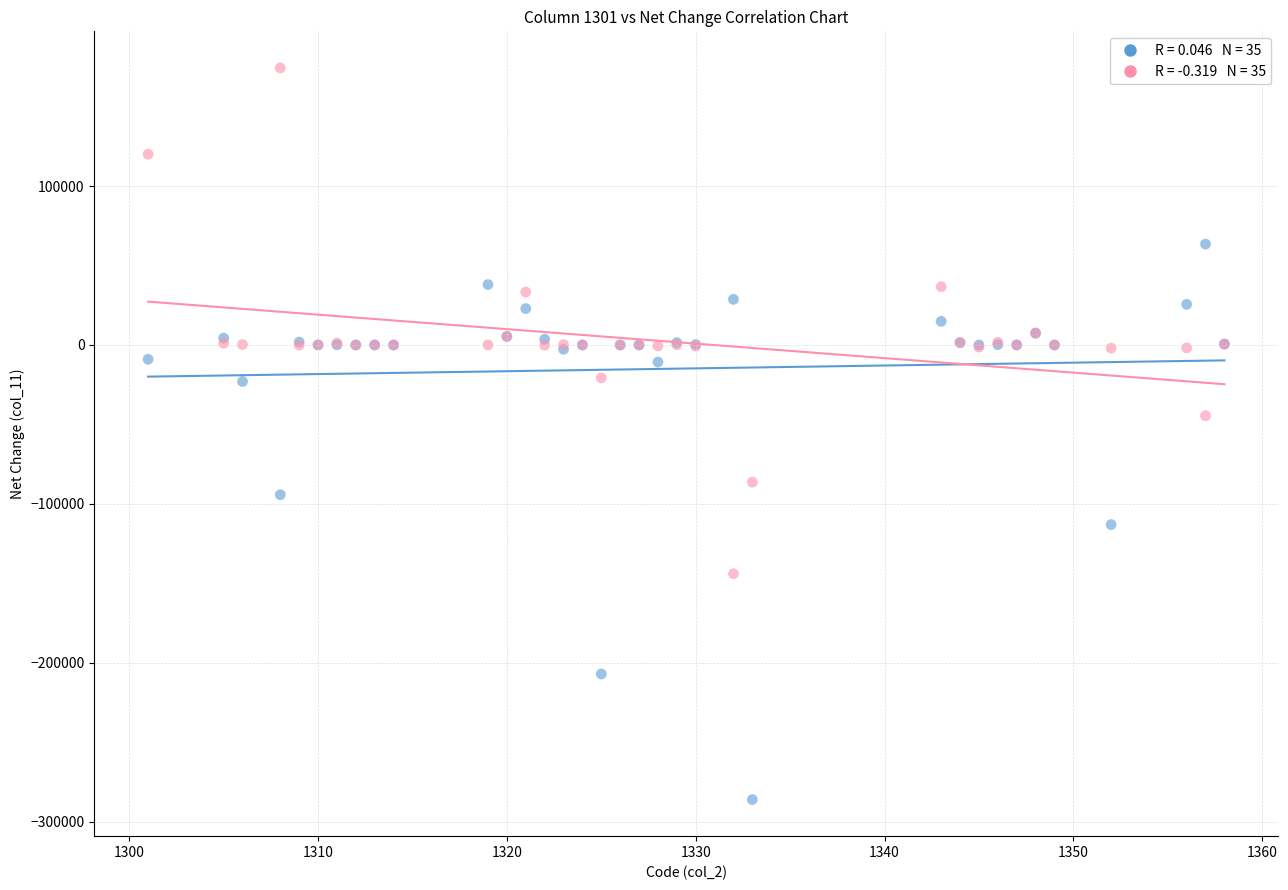

Across all series, what Y value is closest to -55850?

-44500